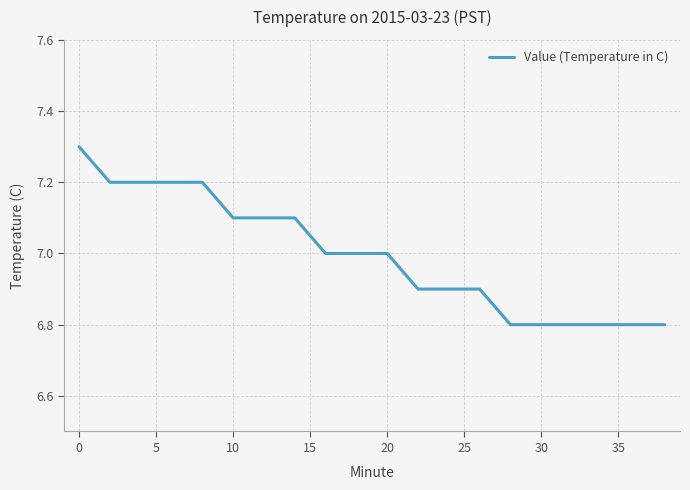

What is the difference between the maximum and minimum values?

0.5